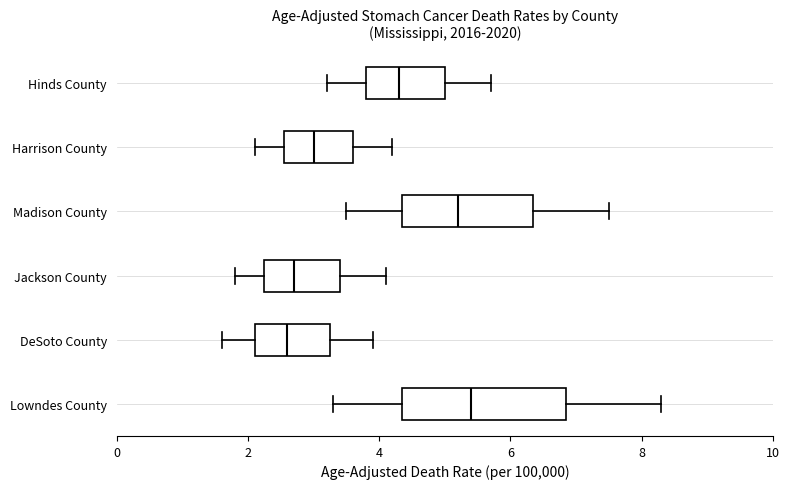

Reading bottom to top, transcribe this box plot: for each box, give where its median line is, the range the box spans, and where its two whiskers end, as read against the x-axis. The values are not printed on the chart, so give them approximately, as read against the axis.

Lowndes County: median 5.4, box 4.4 to 6.8, whiskers 3.4 to 8.4
DeSoto County: median 2.6, box 2.2 to 3.2, whiskers 1.6 to 4.0
Jackson County: median 2.8, box 2.2 to 3.4, whiskers 1.8 to 4.2
Madison County: median 5.2, box 4.4 to 6.4, whiskers 3.6 to 7.6
Harrison County: median 3.0, box 2.6 to 3.6, whiskers 2.2 to 4.2
Hinds County: median 4.4, box 3.8 to 5.0, whiskers 3.2 to 5.8